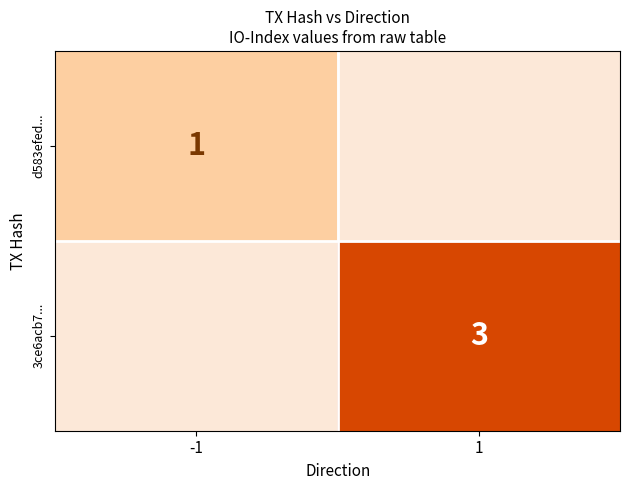

At how many categories does at least one series exceed 1?

1